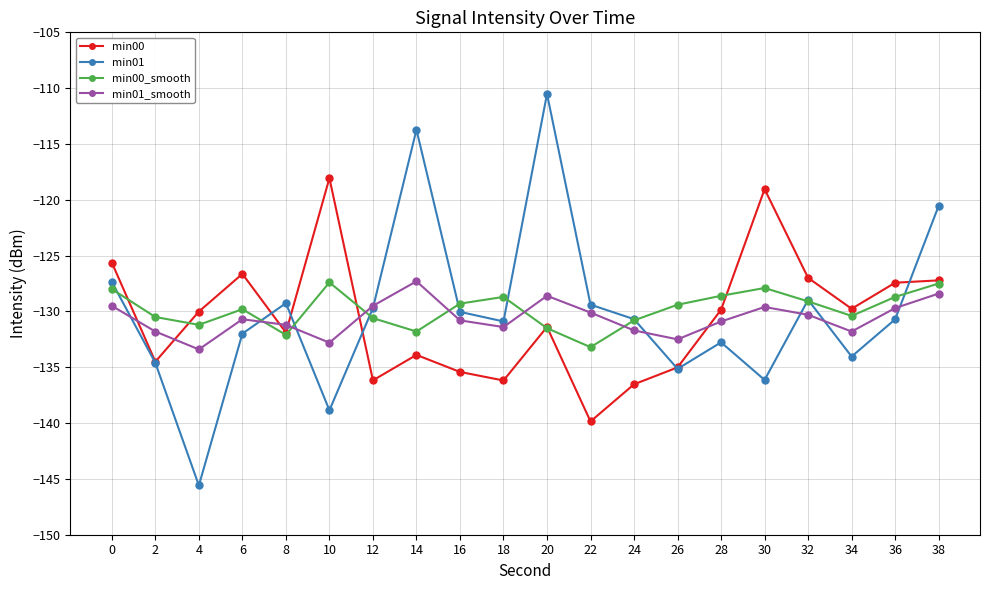

What is the total value across all series at 22?

-532.5